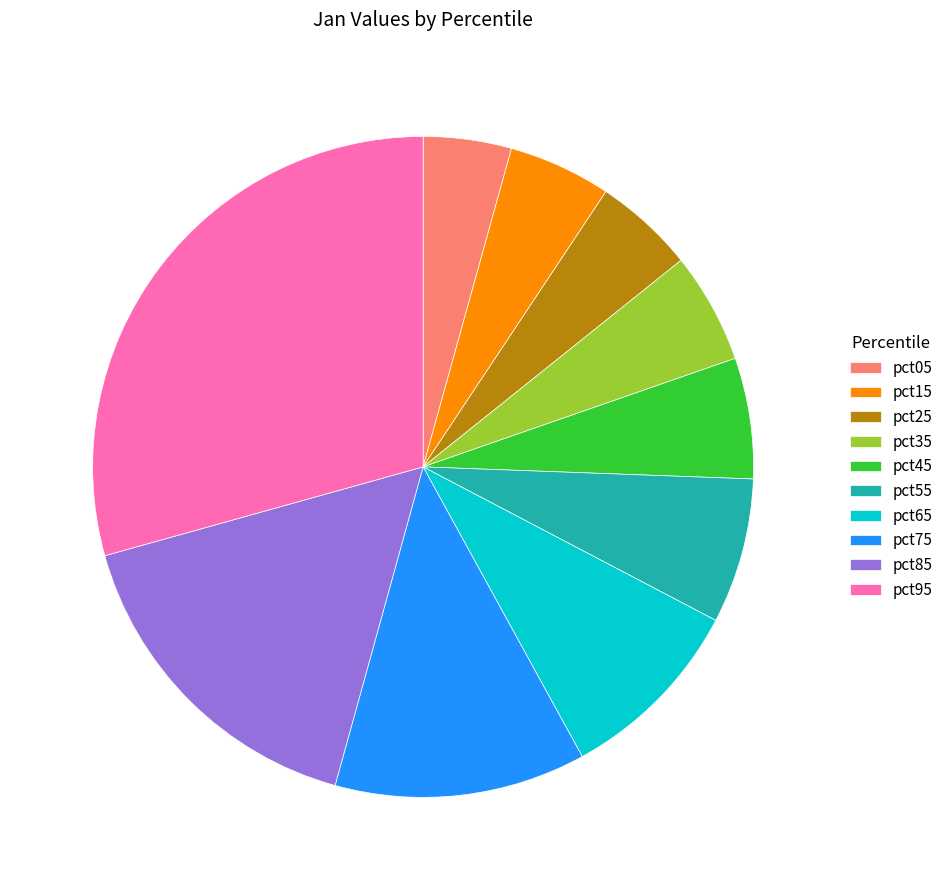

Combined, do pct05 and pct85 account for over 50%?

No